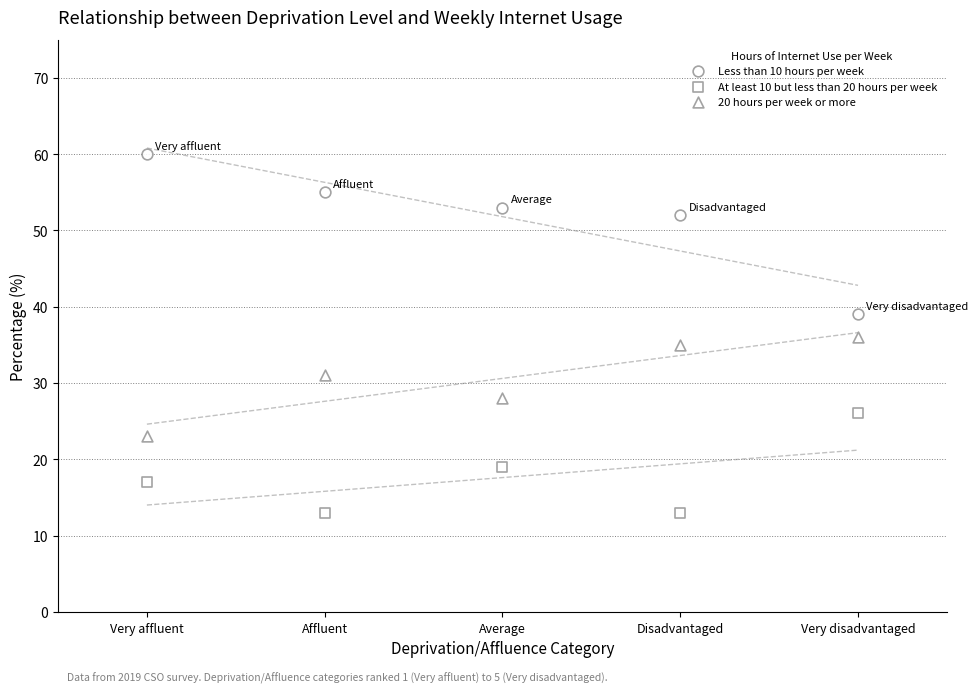

How many data points are displayed?

15